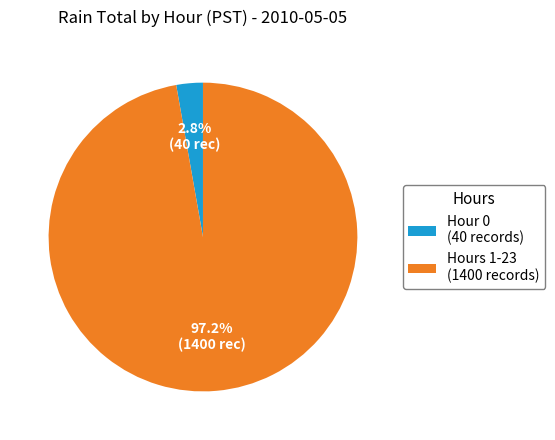

Which has a higher value, Hours 1-23 (1400 records) or Hour 0 (40 records)?

Hours 1-23 (1400 records)